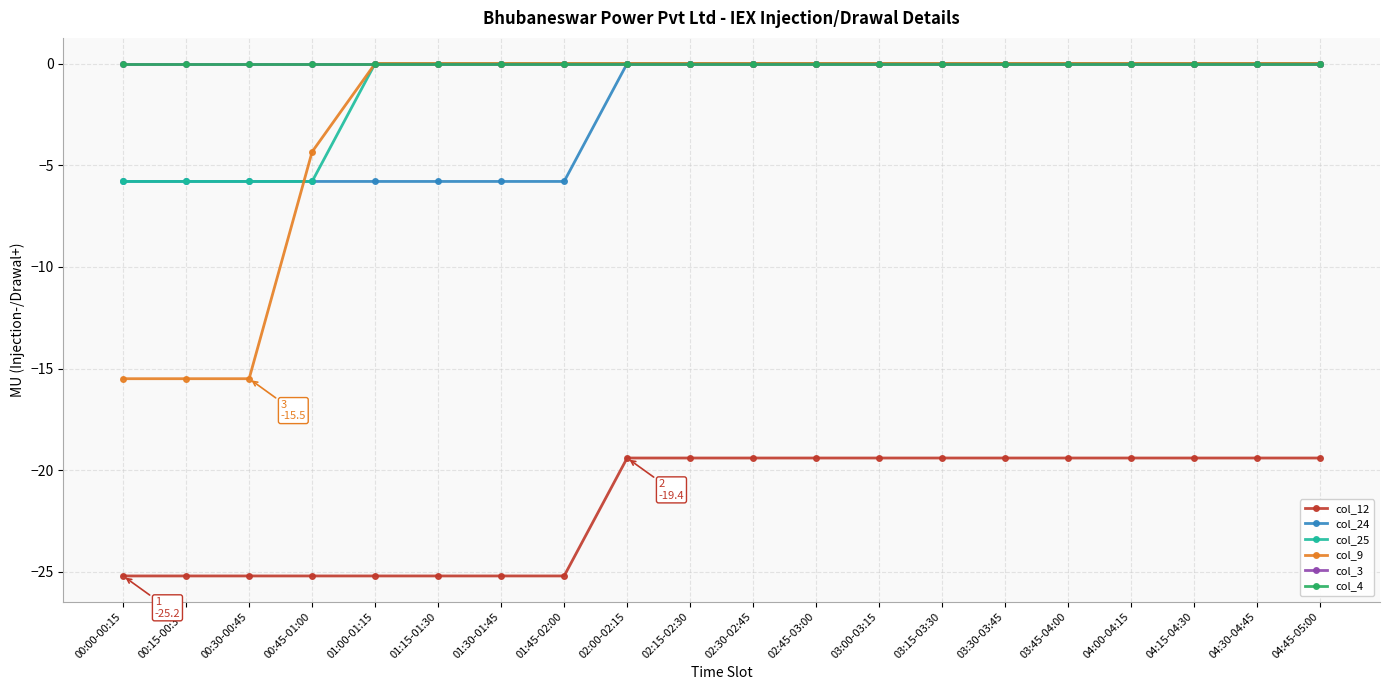

Does the chart have visible grid lines?

Yes